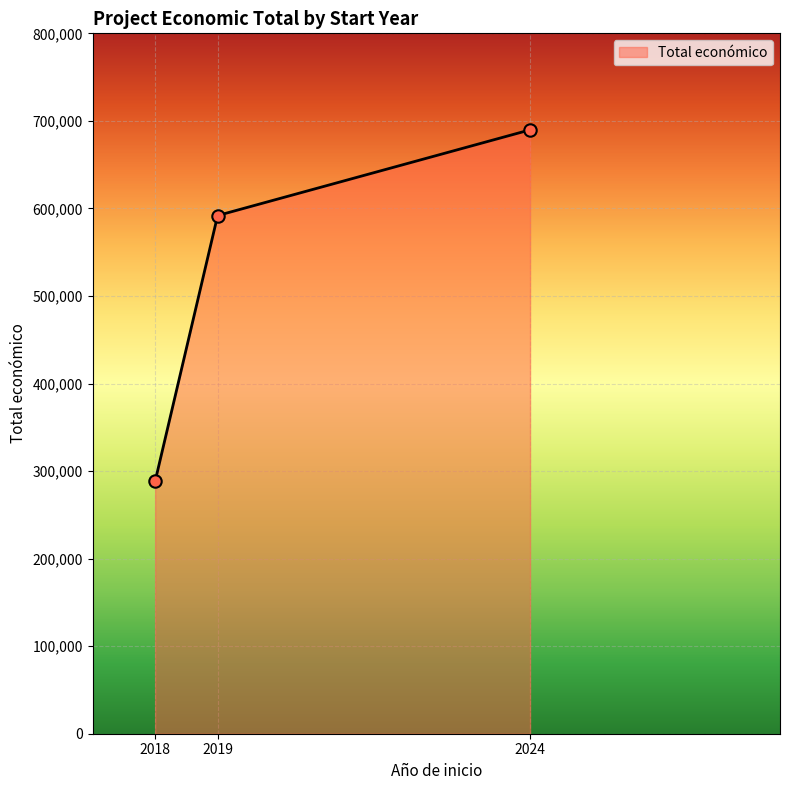

Between 2024 and 2024, which is larger?

2024